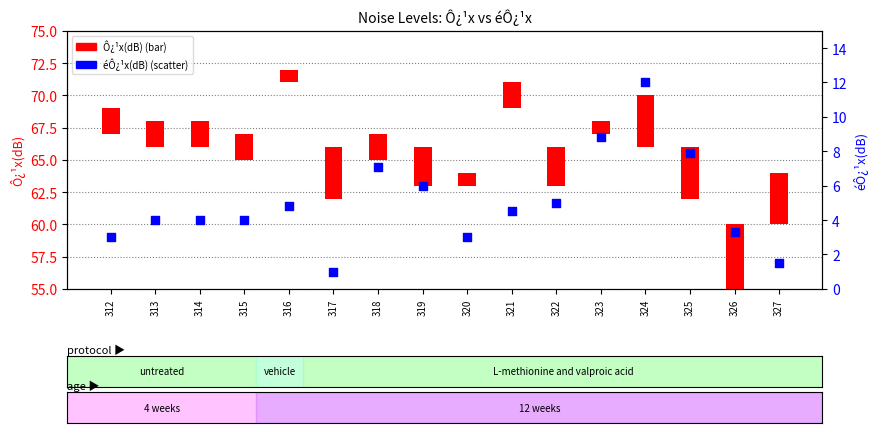

Which series has the largest total across all categories?

éÔ¿¹x(dB)